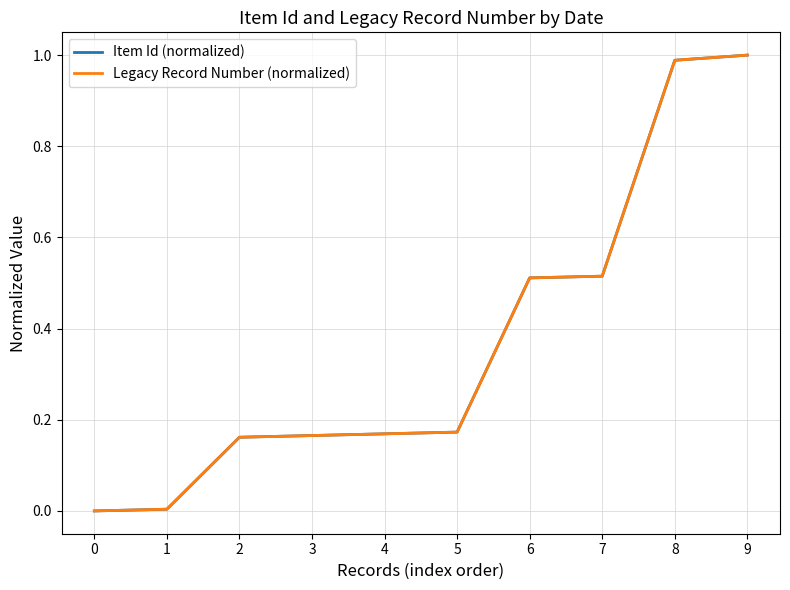

Does the chart display data point markers on the line(s)?

No